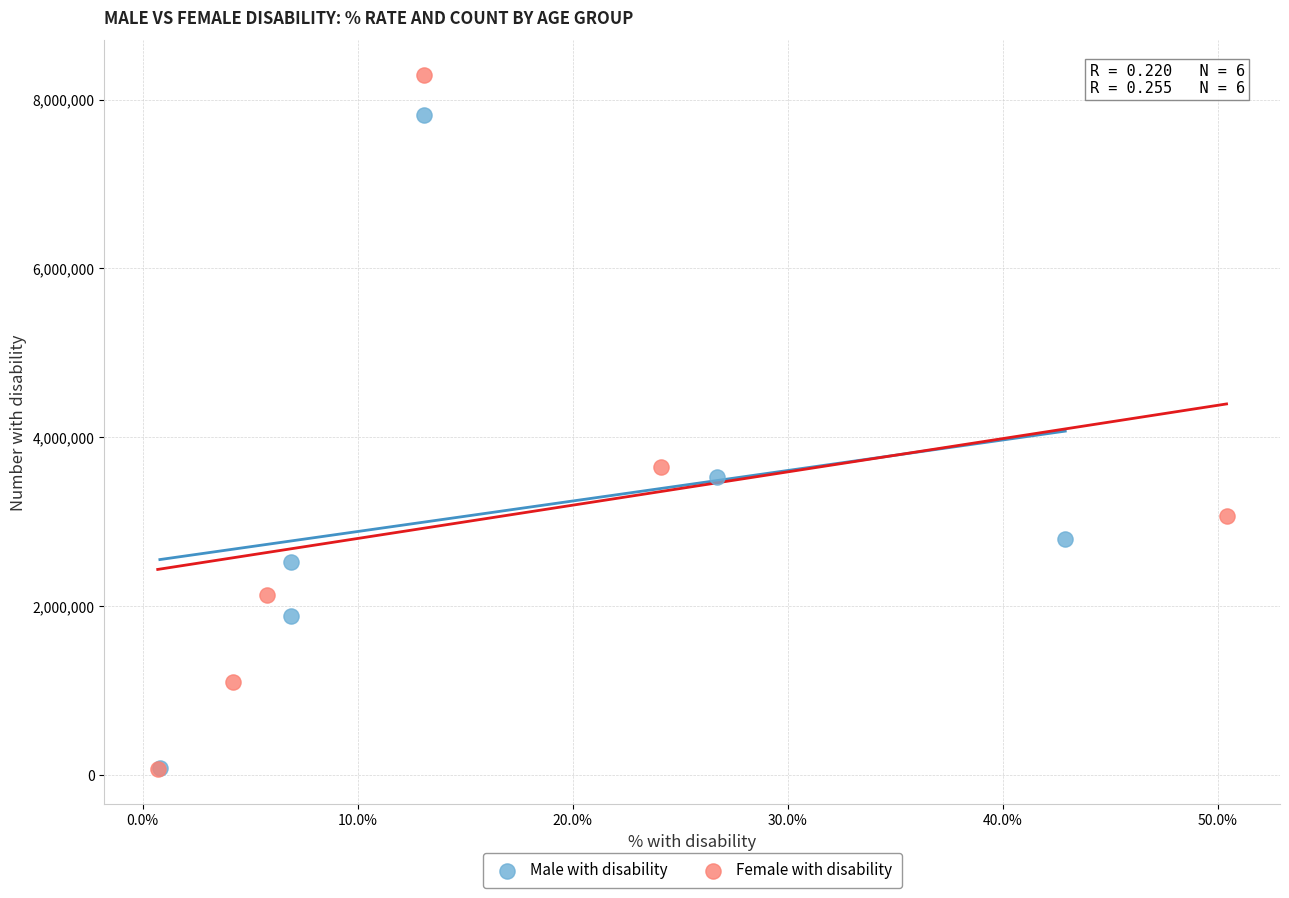

Which series reaches the maximum Y coordinate?

Female with disability